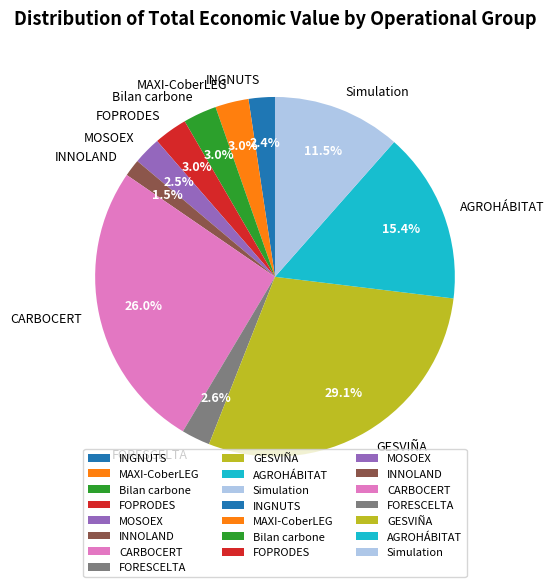

What is the largest slice in the pie chart?

GESVIÑA